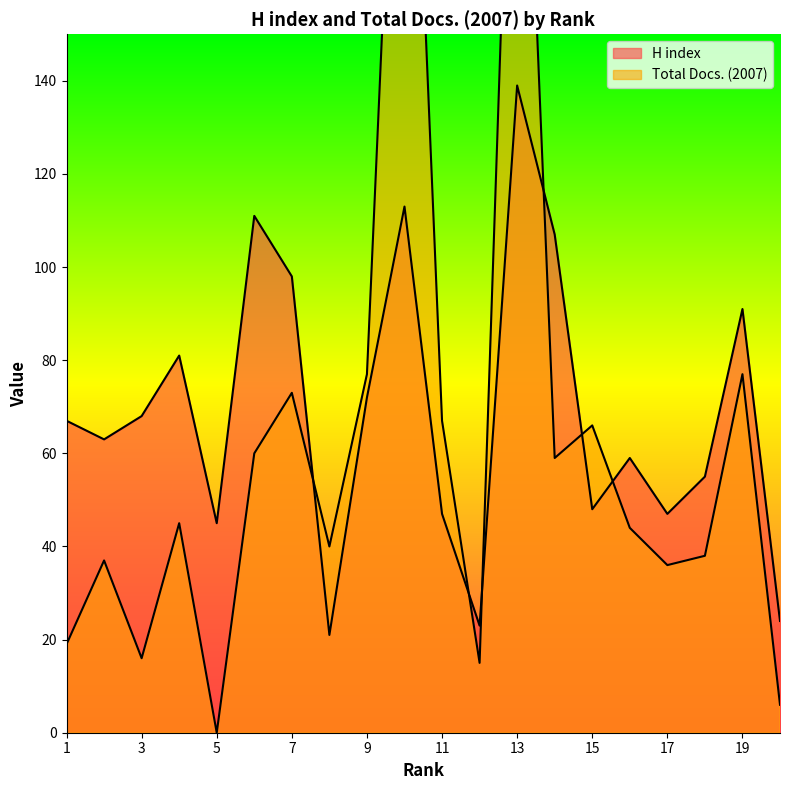

Is it true that H index equals 45 at 5?

True